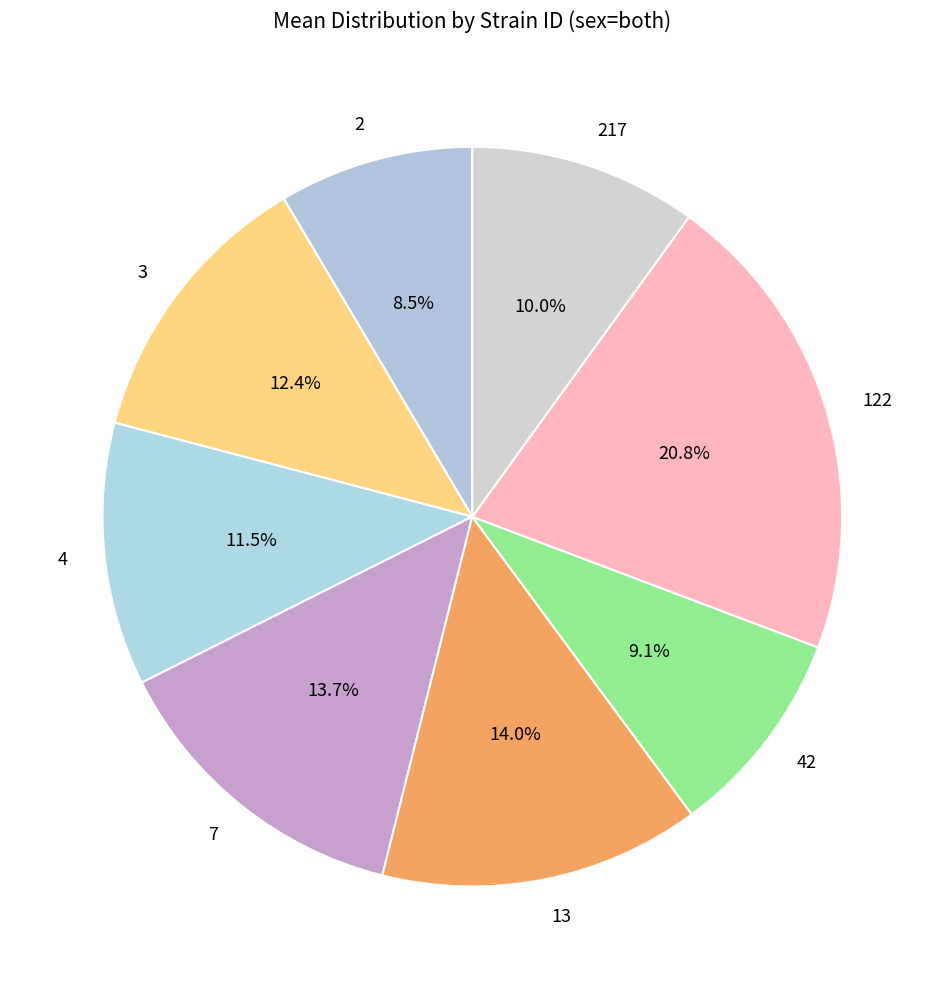

To the nearest percent, what is the difference between the largest and smallest slice percentages?

12%